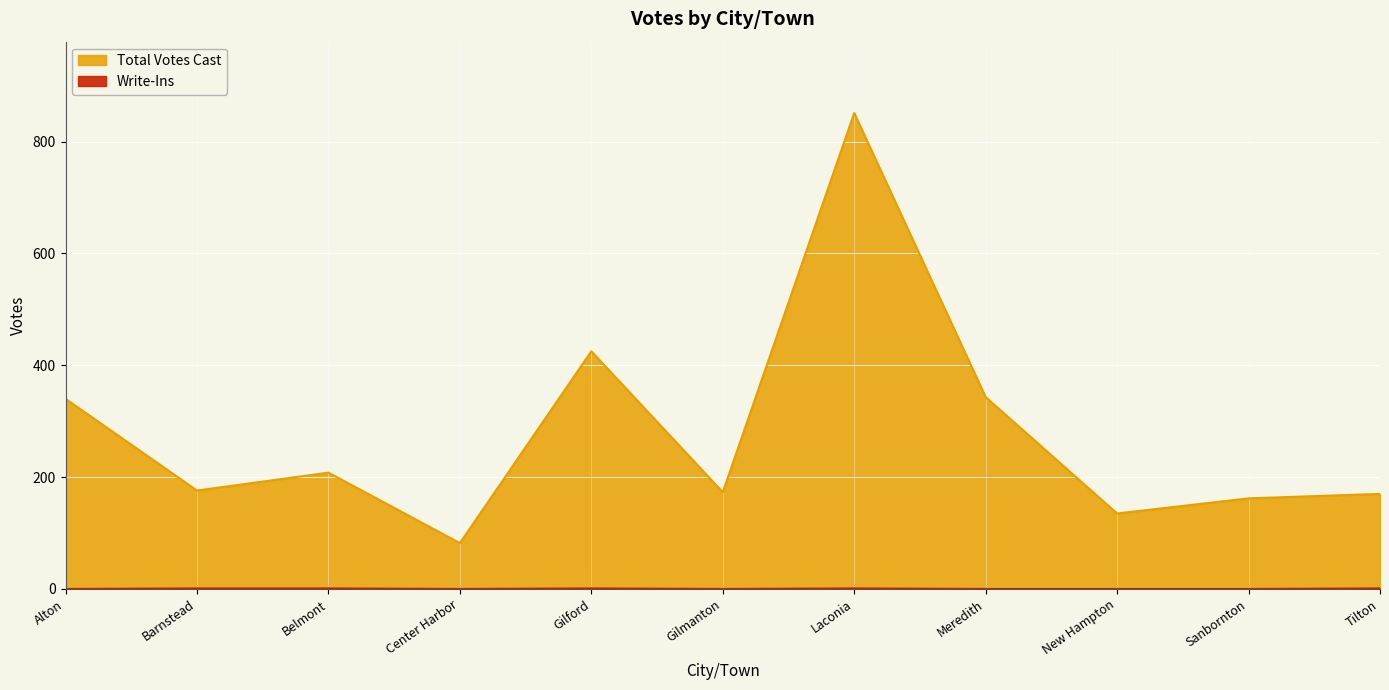

True or false: Write-Ins and Total Votes Cast cross at least once.

False